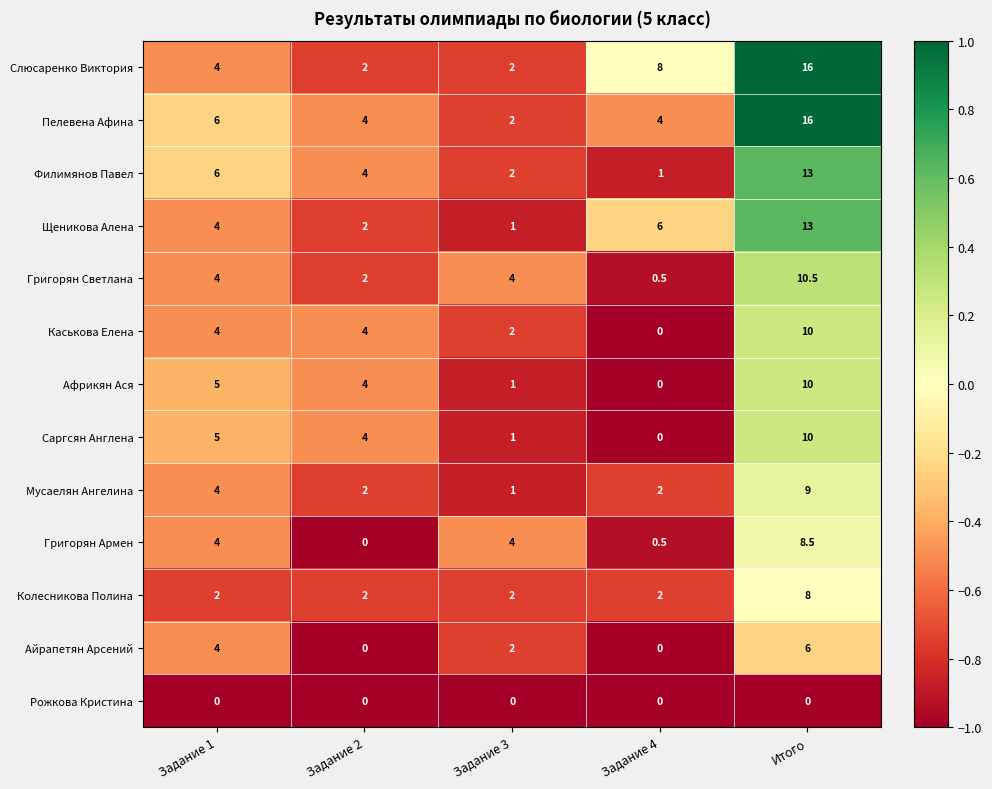

True or false: Саргсян Англена has a value of 14.3 at Итого.

False